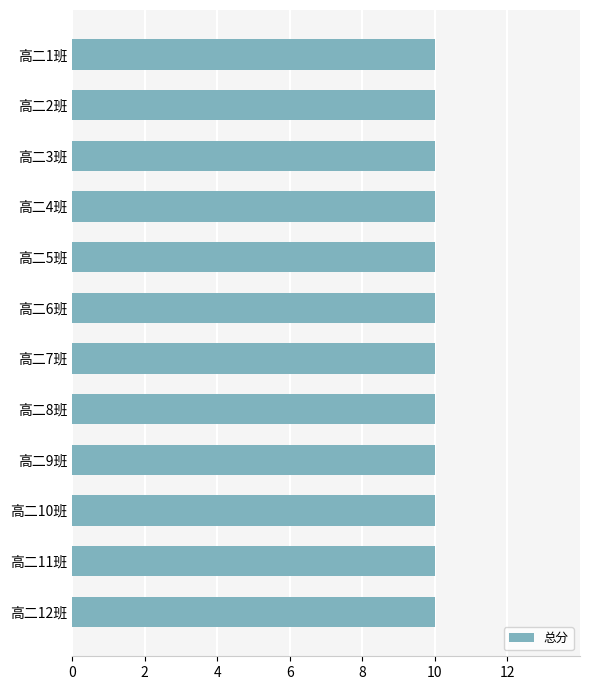

Is the value of 德育处评分 at 高二10班 greater than the value of 卫生部评分 at 高二12班?

No